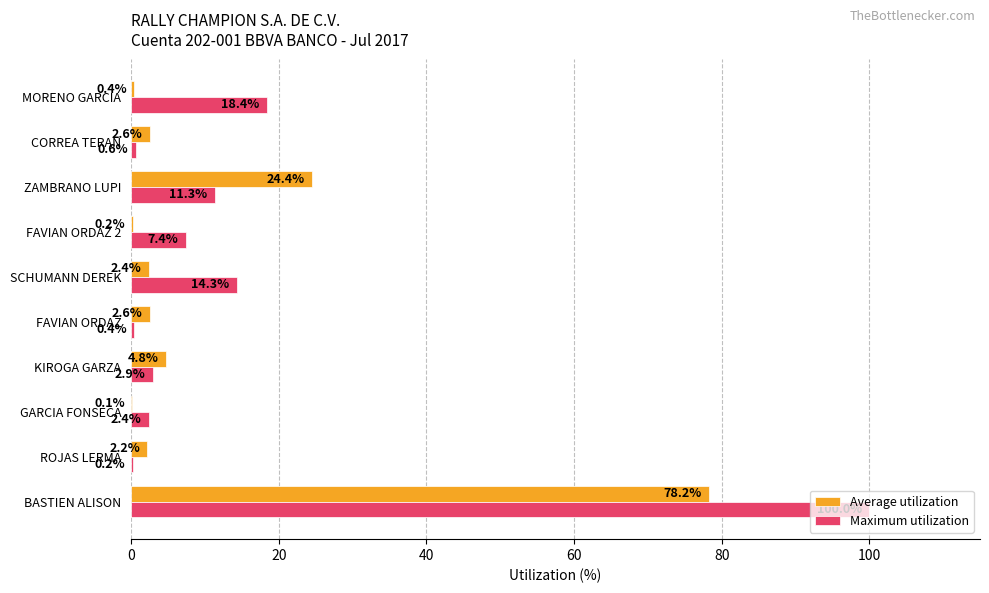

What is the average value of the Maximum utilization series?

15.8